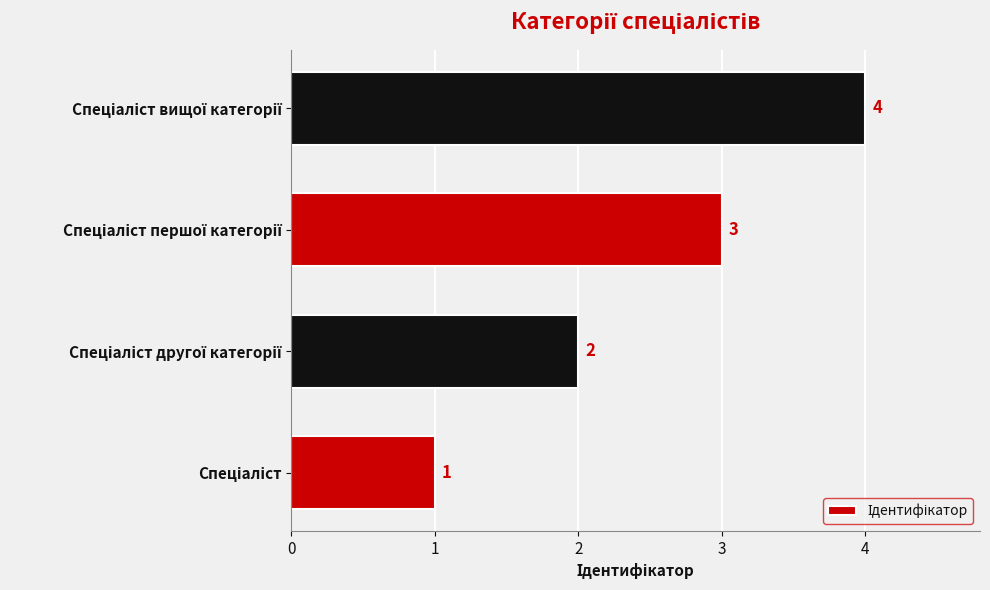

What is the difference between the maximum and minimum values?

3